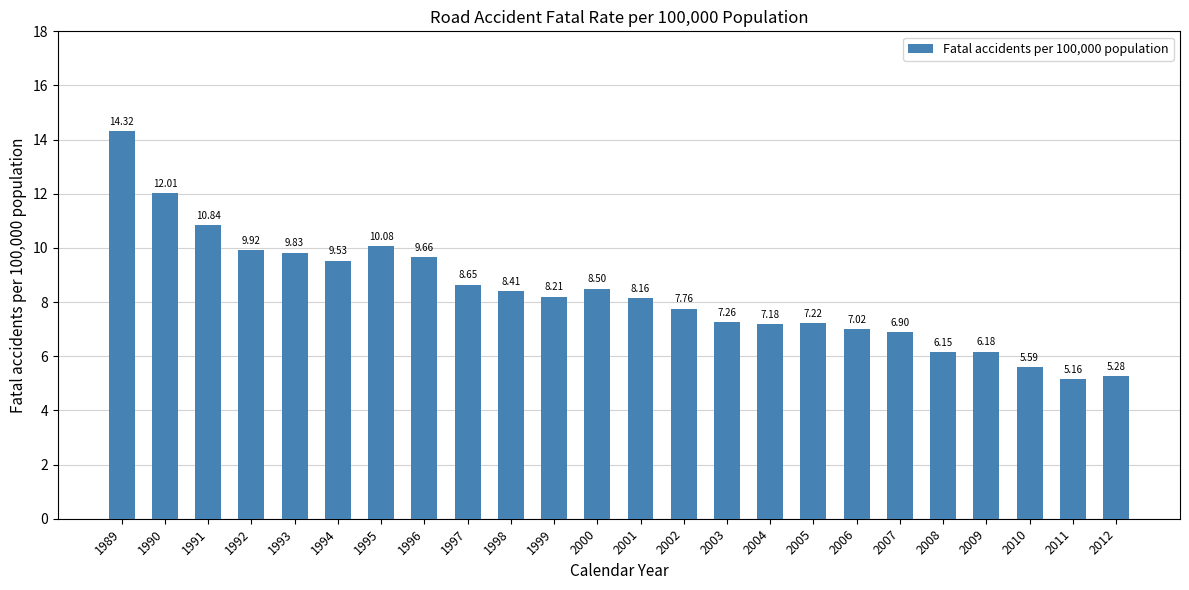

The value at 1994 is 2.6. True or false?

False